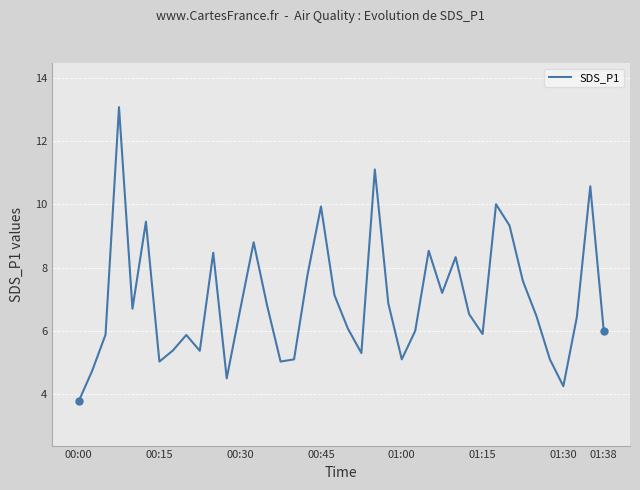

How many distinct data groups are displayed?

1